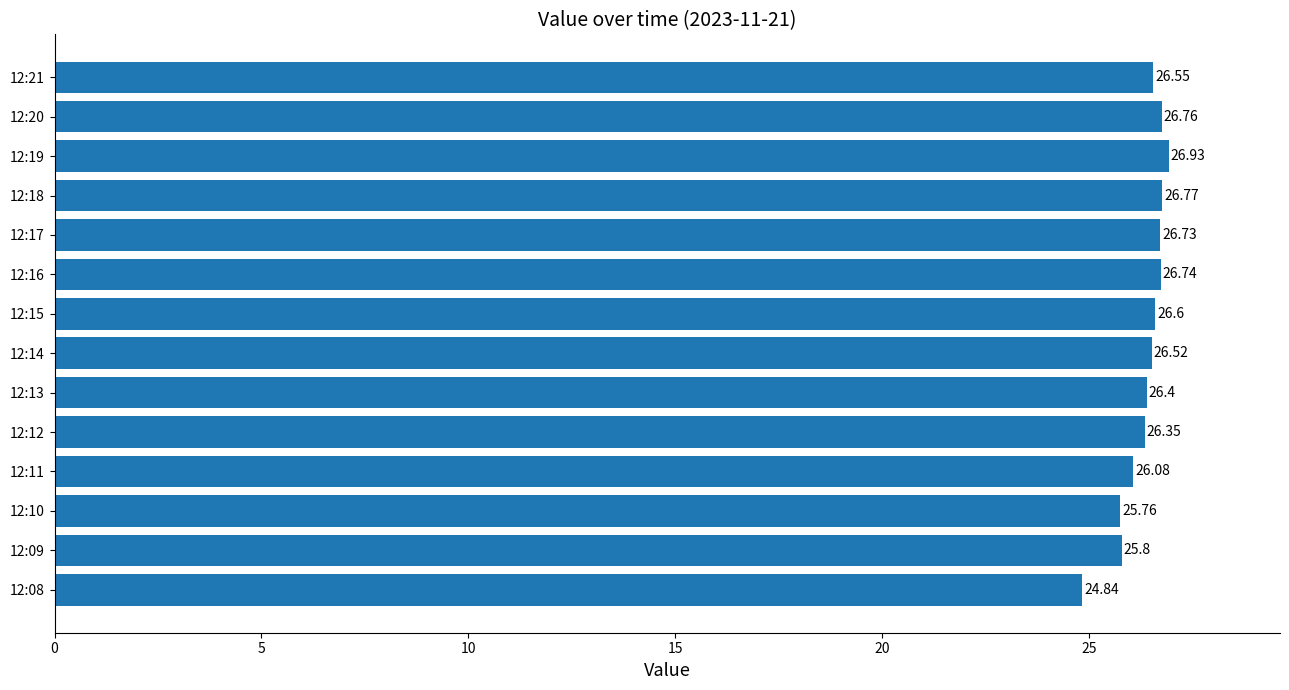

How many data points are above 26?

11